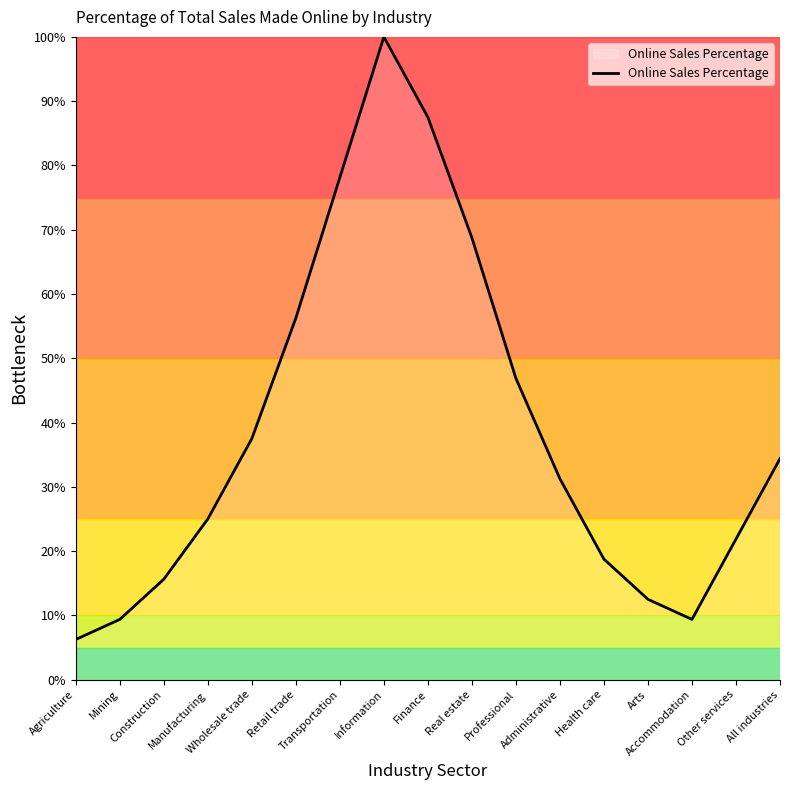

Which has a higher value, Construction or Wholesale trade?

Wholesale trade